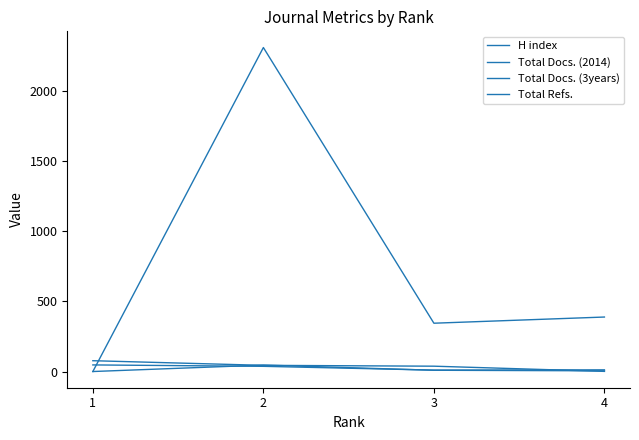

How many lines are shown in the chart?

4